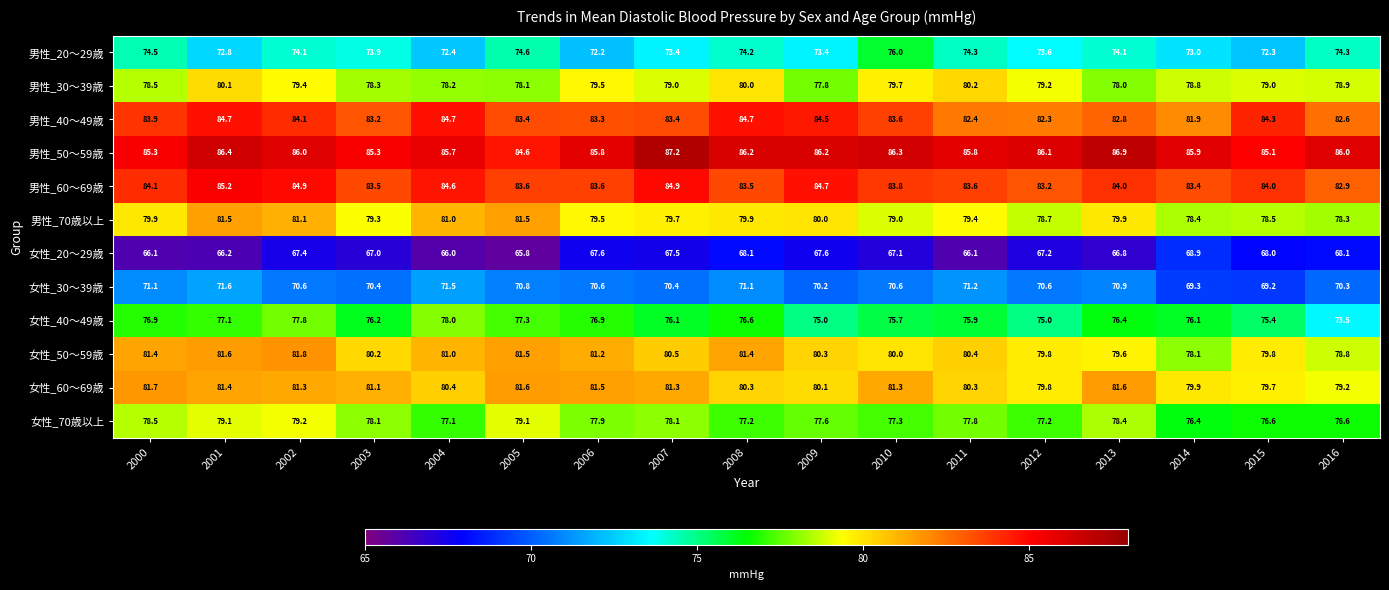

How many data points in 女性_30～39歳 are above 70?

15